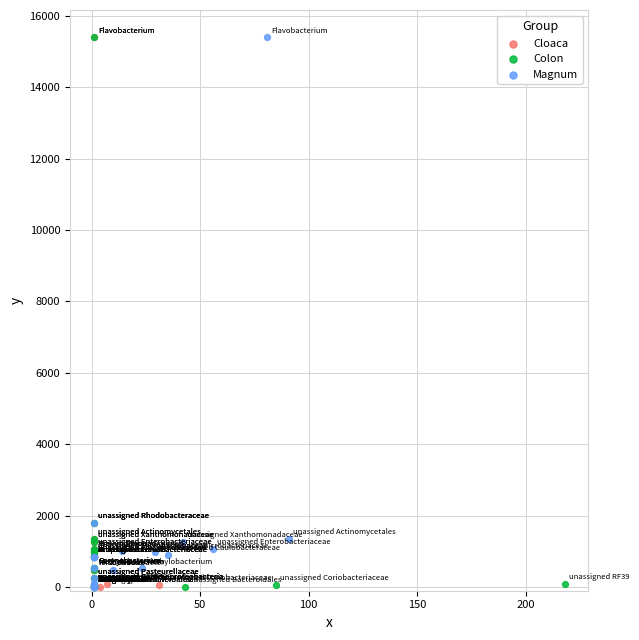

What are all the series names shown in the legend?

Cloaca, Colon, Magnum